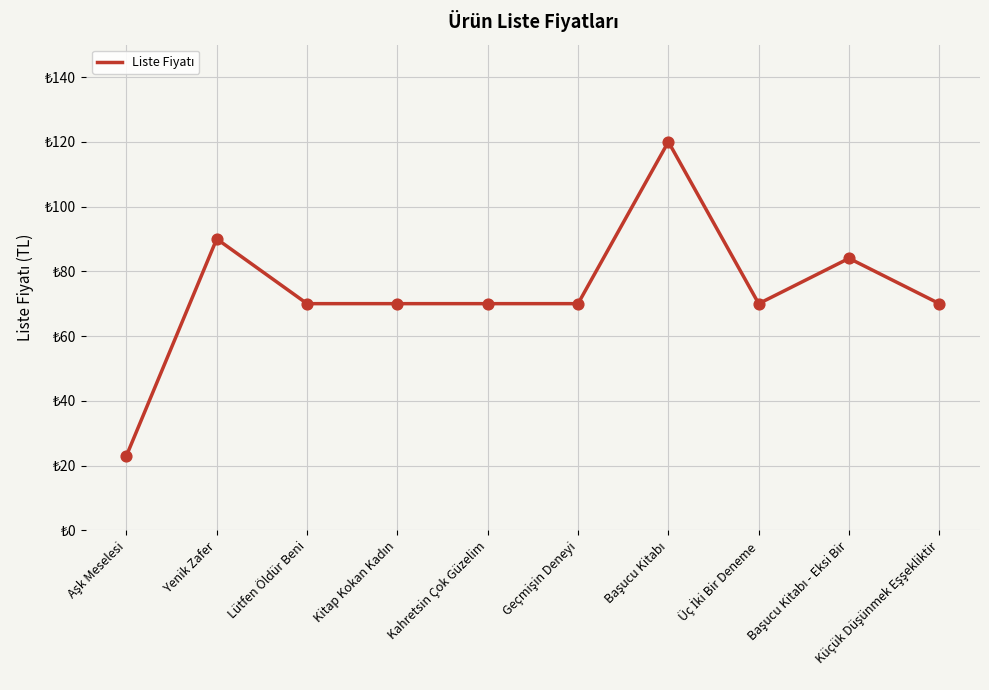

What is the change in value from Lütfen Öldür Beni to Başucu Kitabı?

+50